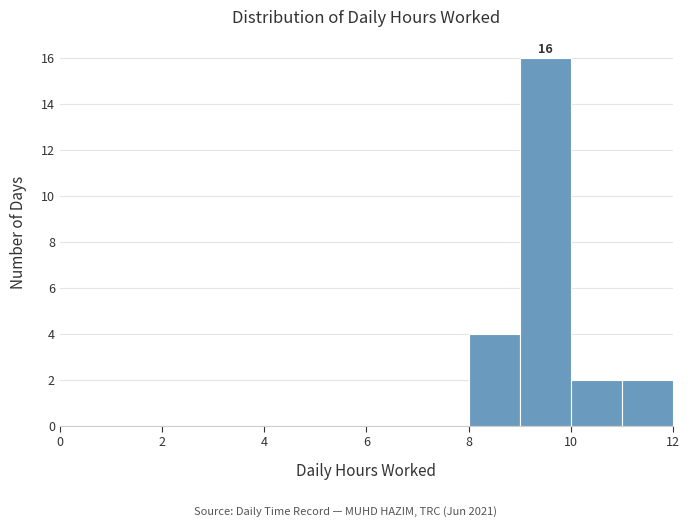

Which range on the x-axis has the tallest bar?

9 to 10